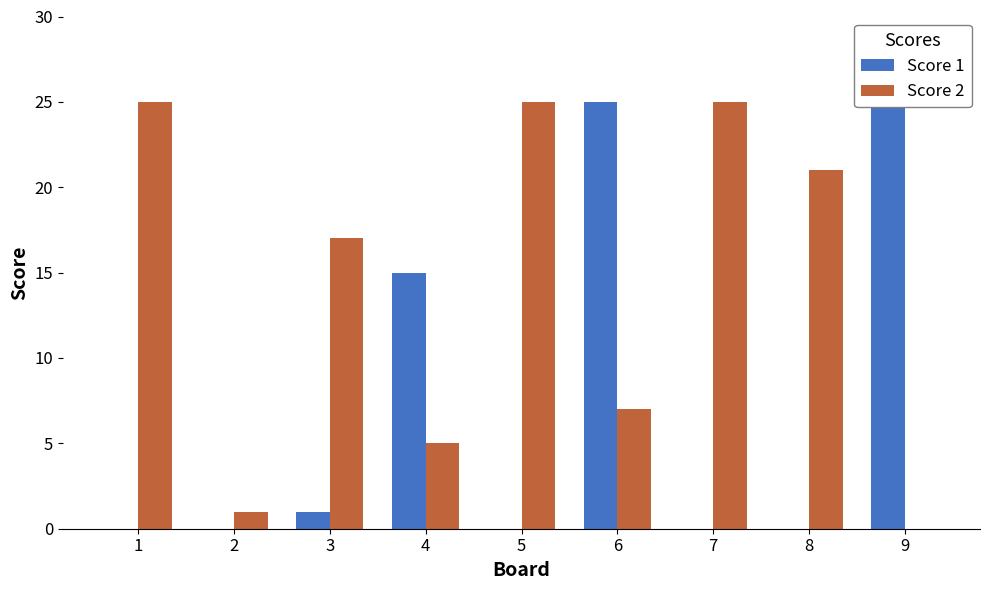

Between 1 and 9, which series saw the biggest shift?

Score 1